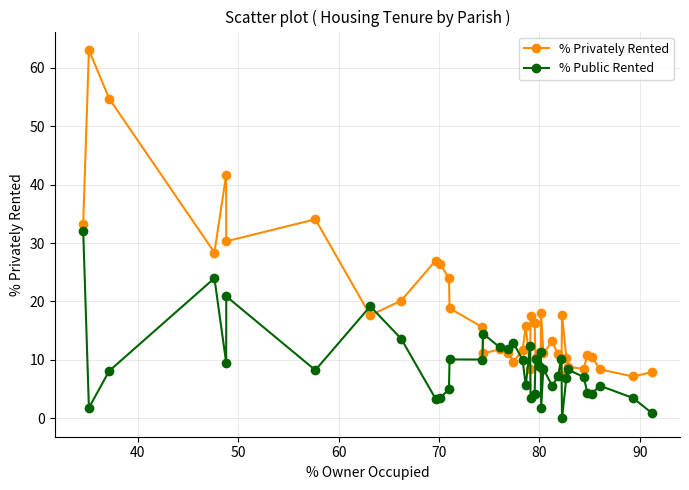

True or false: % Privately Rented has more than 0 points higher than both neighbors.

True